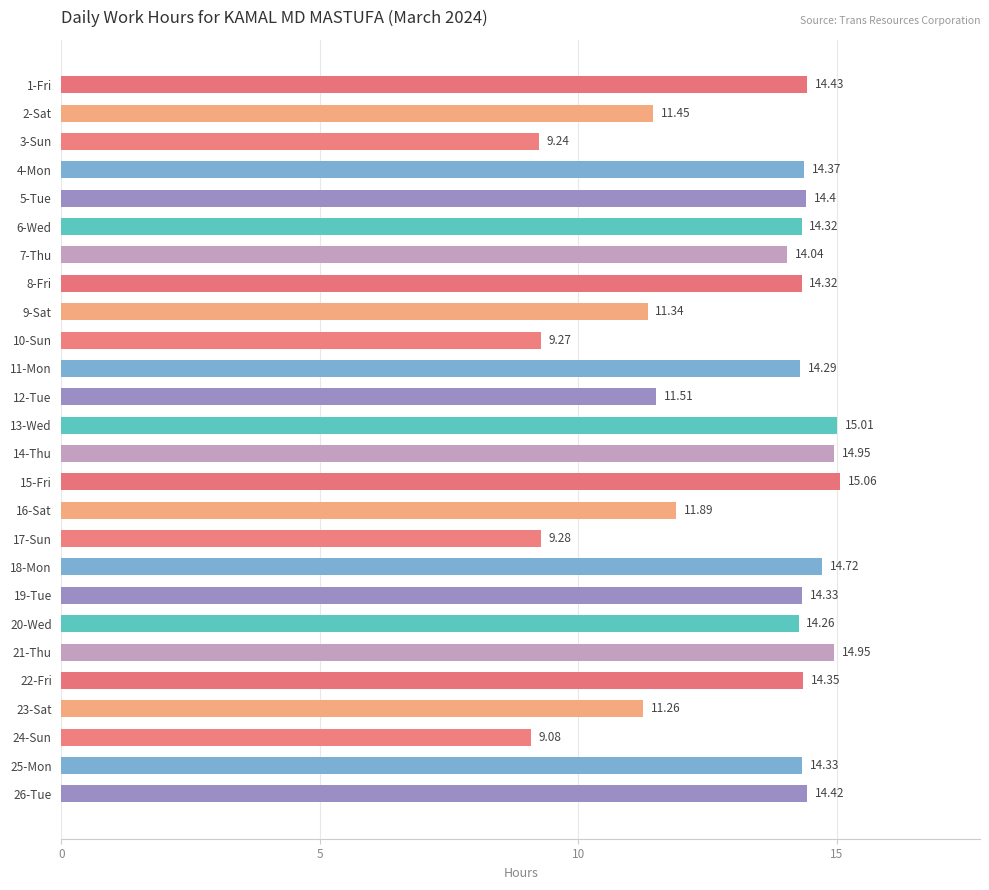

What is the change in value from 2-Sat to 17-Sun?

-2.2